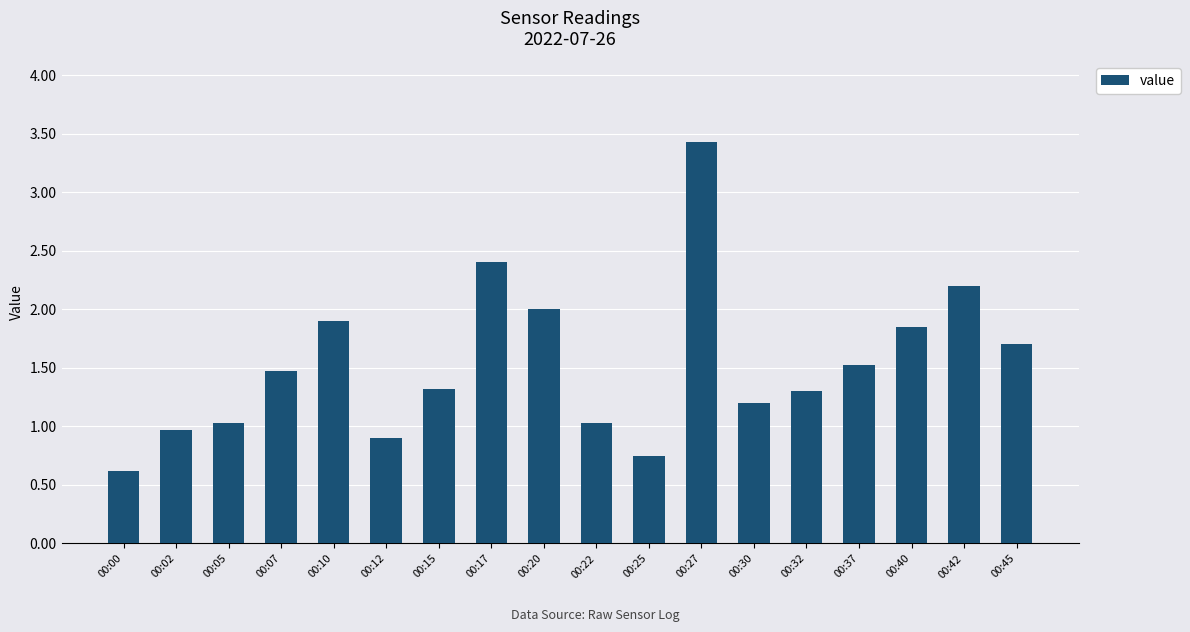

What value does the data have at 00:32?

1.3